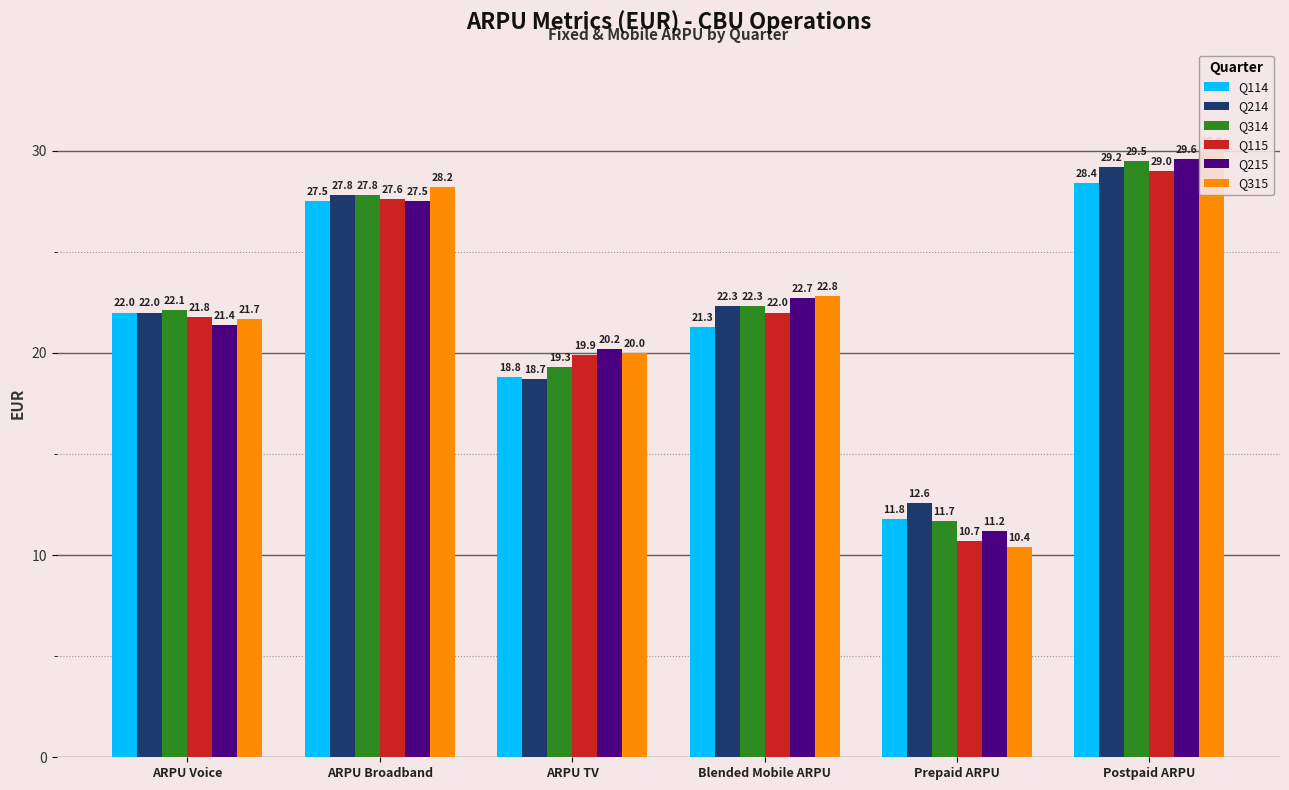

Which series has the largest total across all categories?

Q315